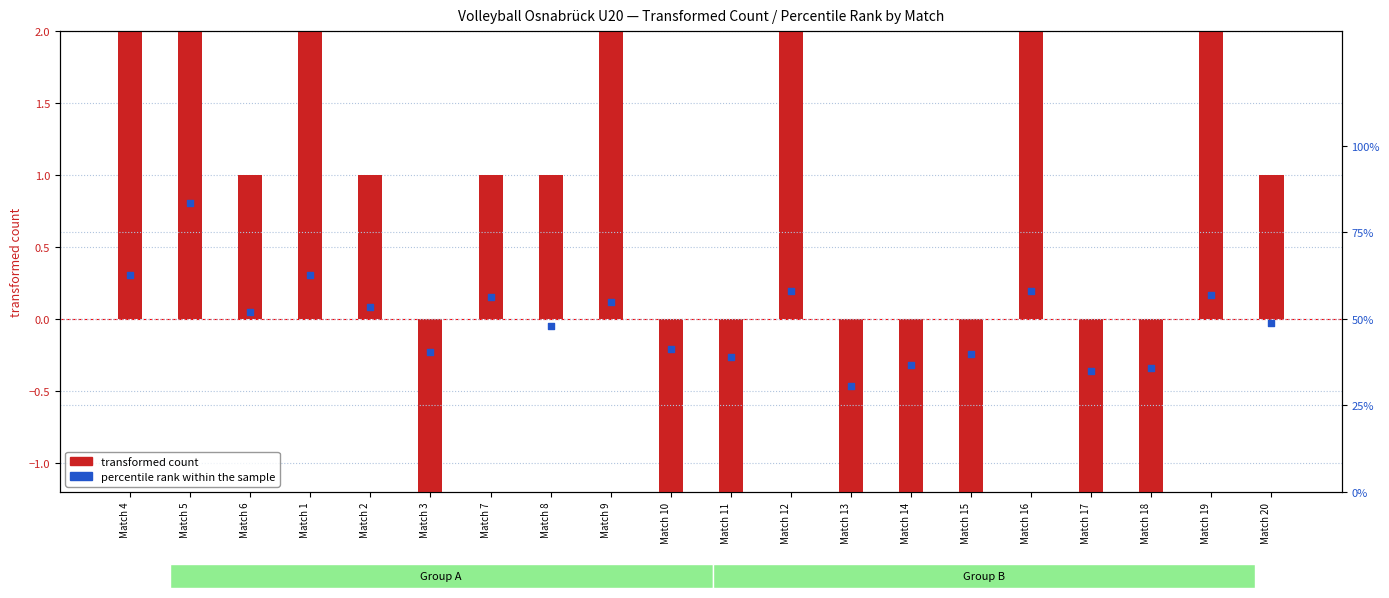

What are all the series names shown in the legend?

transformed count, percentile rank within the sample